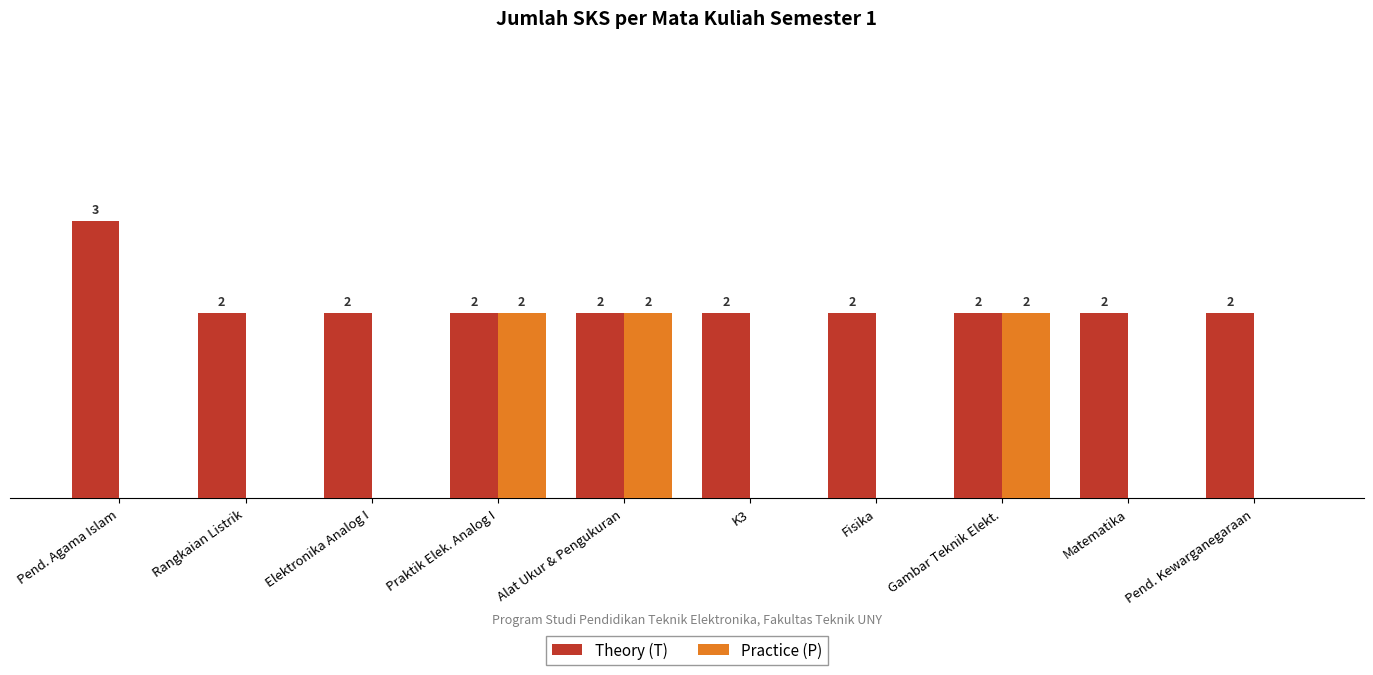

At which label does Theory (T) reach its peak?

Pend. Agama Islam